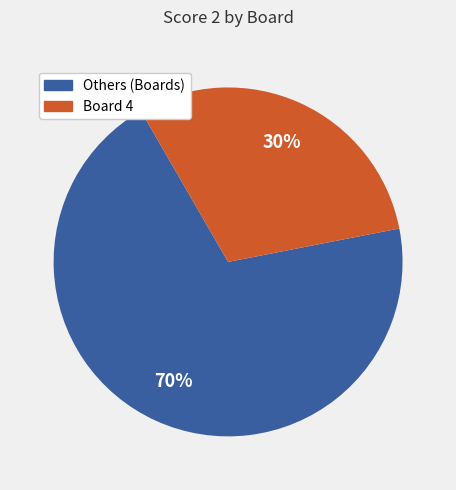

To the nearest percent, what is the average slice percentage?

50%